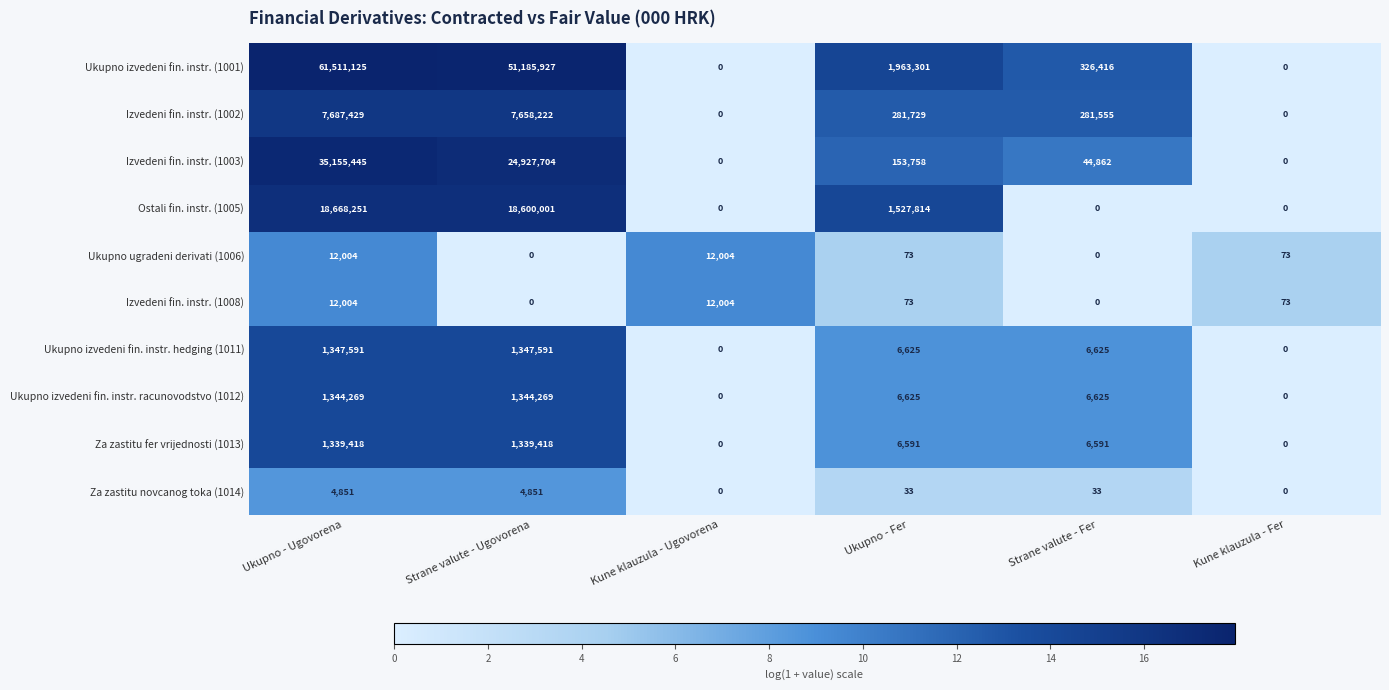

How many categories are shown in the chart?

6